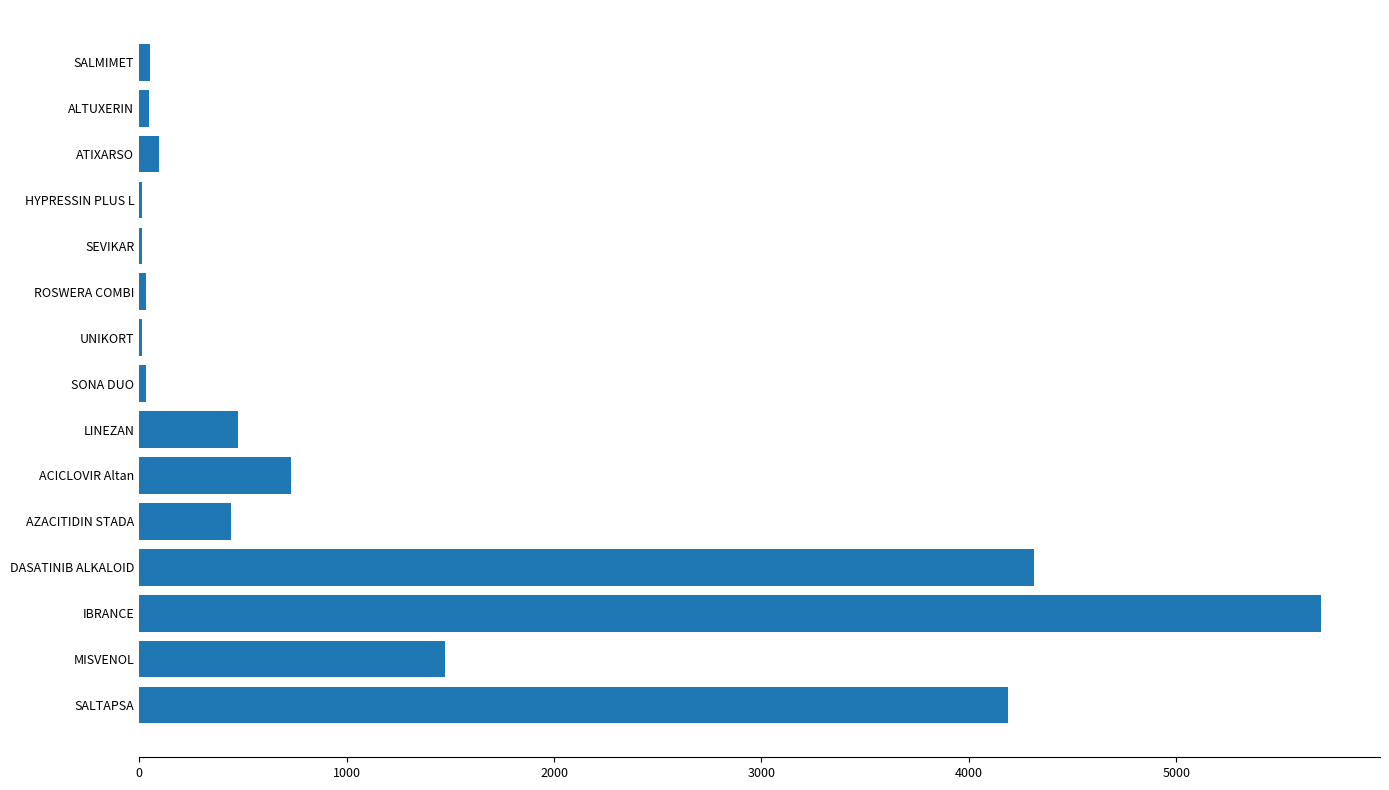

What is the sum of all values?

17615.5